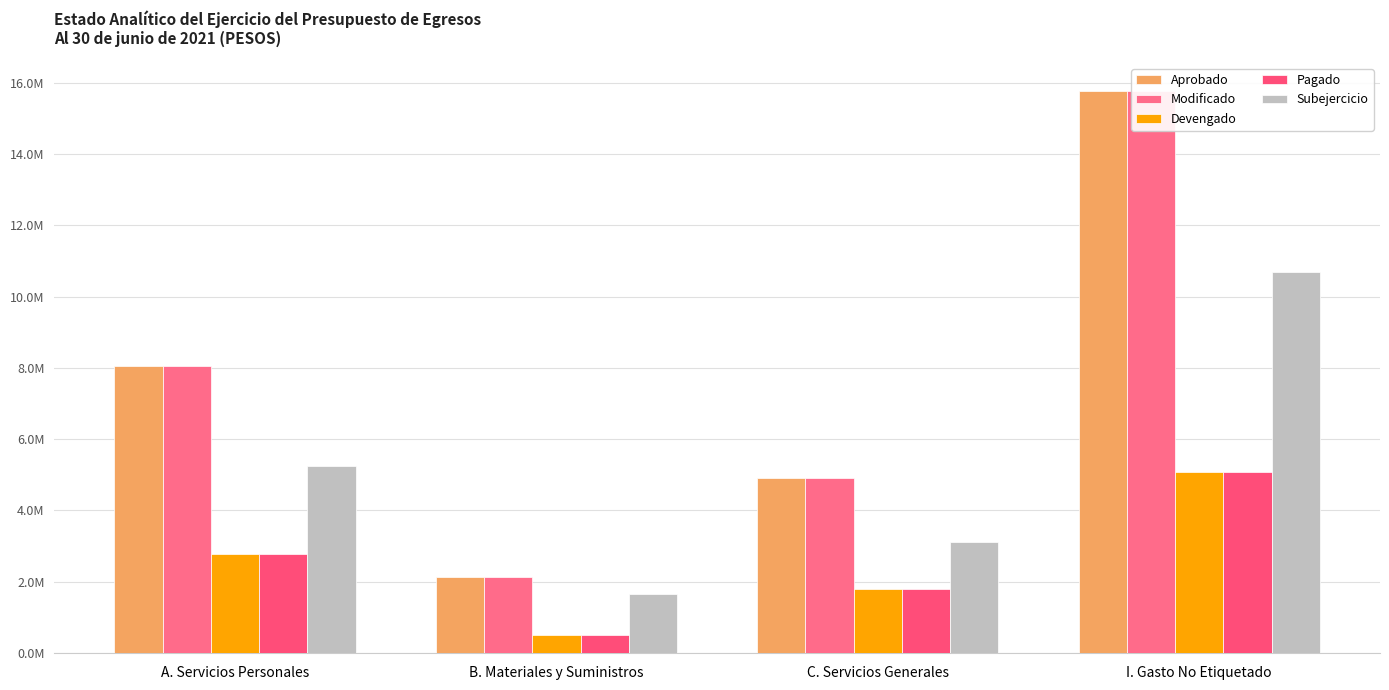

What is the lowest value of the Pagado series?

487358